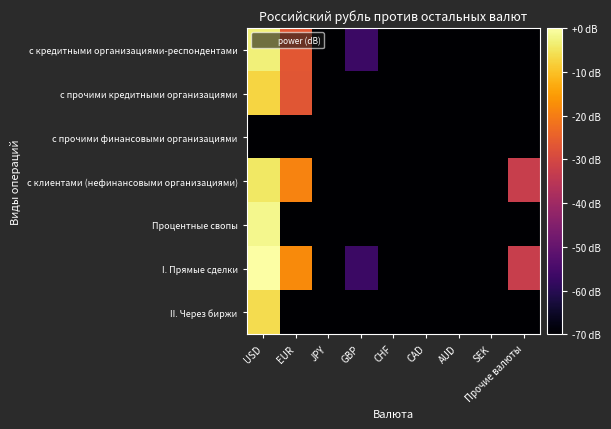

At which category is the sum across all series the highest?

USD